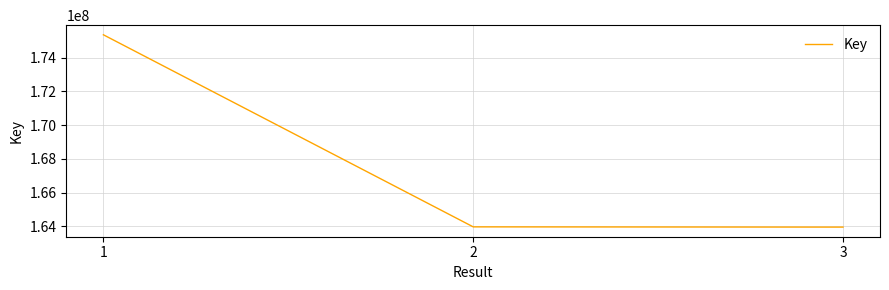

The chart shows a value of 163963188 at 3. True or false?

True